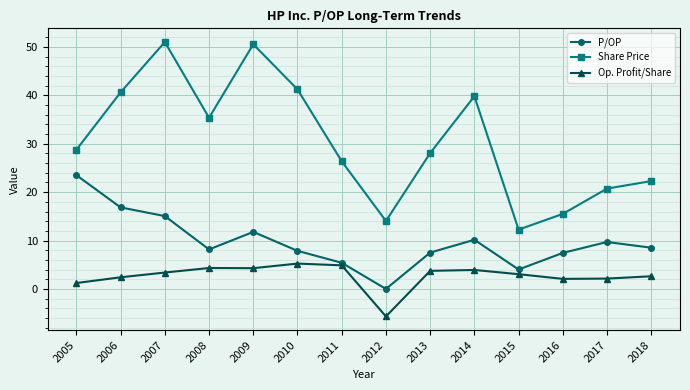

Is it true that P/OP equals 11.5 at 2008?

False